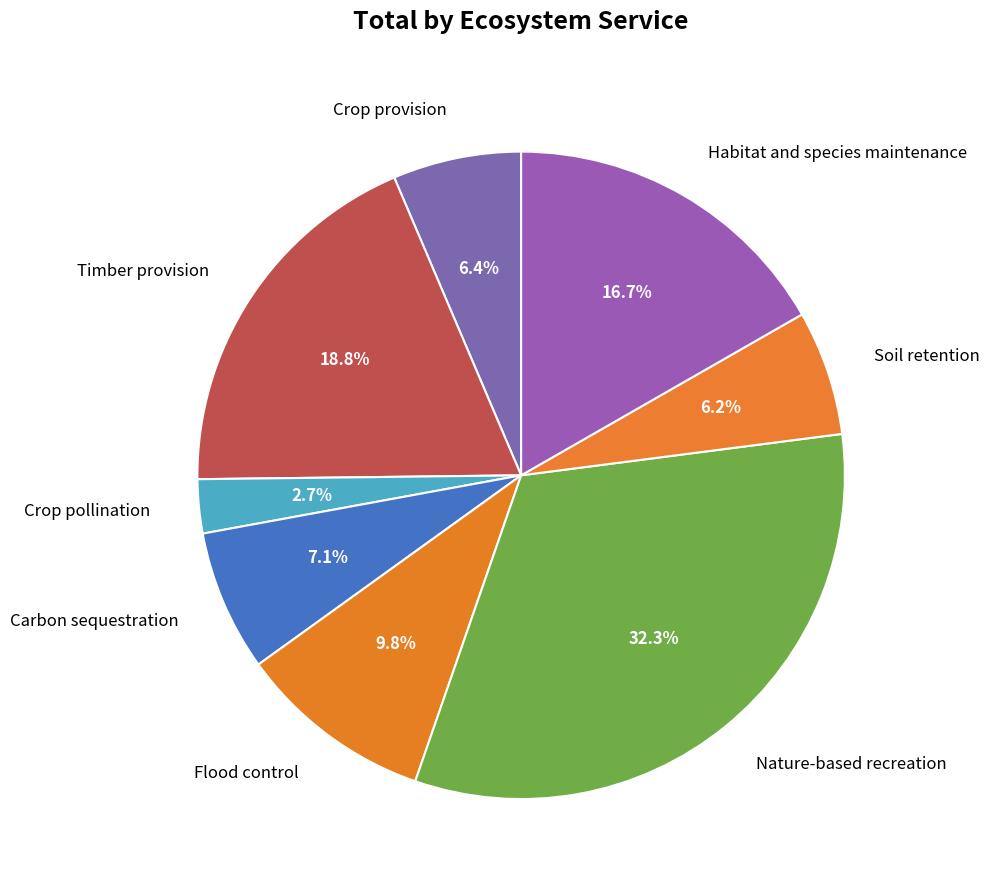

Which slice is the largest?

Nature-based recreation